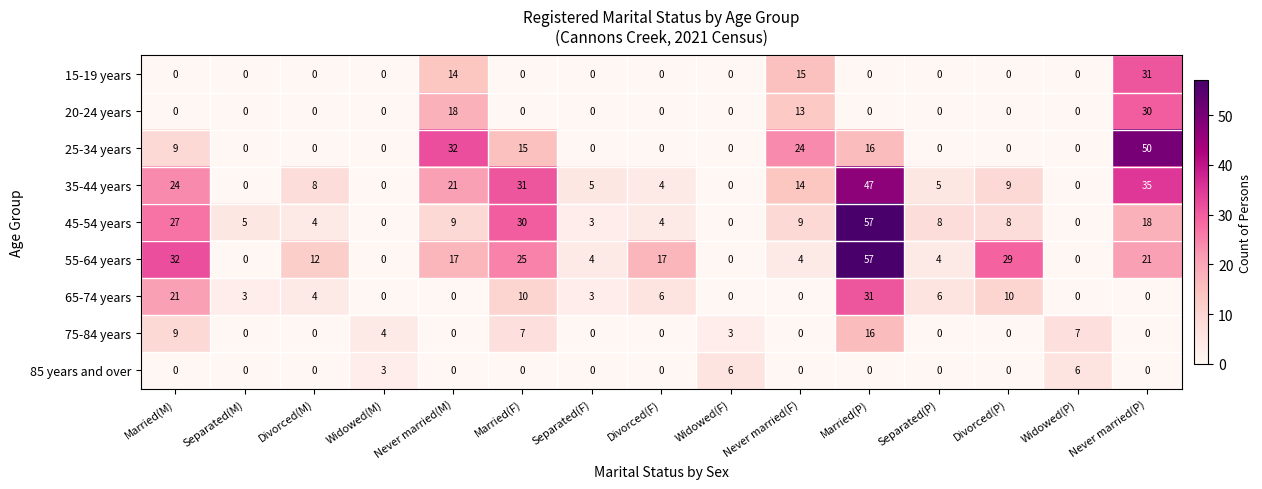

At how many categories does at least one series exceed 52?

1